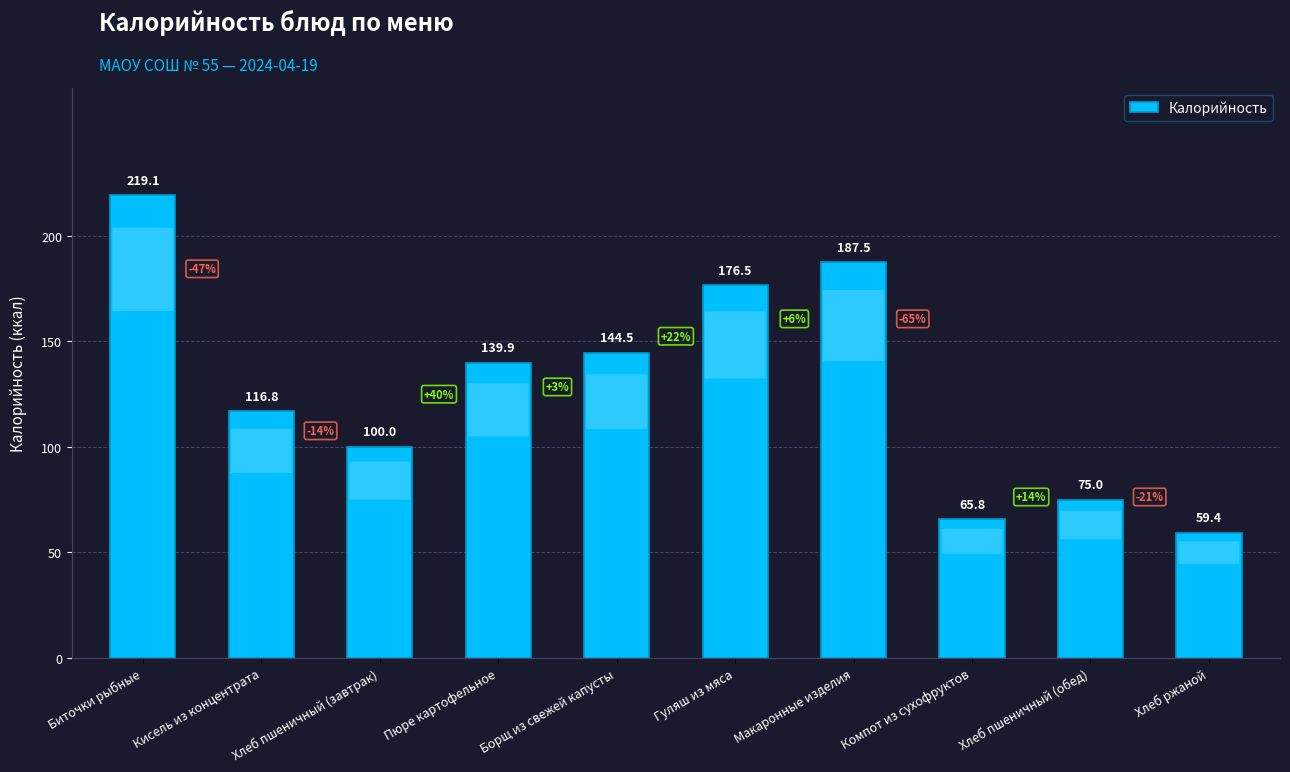

List the labels in order of value, smallest first.

Хлеб ржаной, Компот из сухофруктов, Хлеб пшеничный (обед), Хлеб пшеничный (завтрак), Кисель из концентрата, Пюре картофельное, Борщ из свежей капусты, Гуляш из мяса, Макаронные изделия, Биточки рыбные